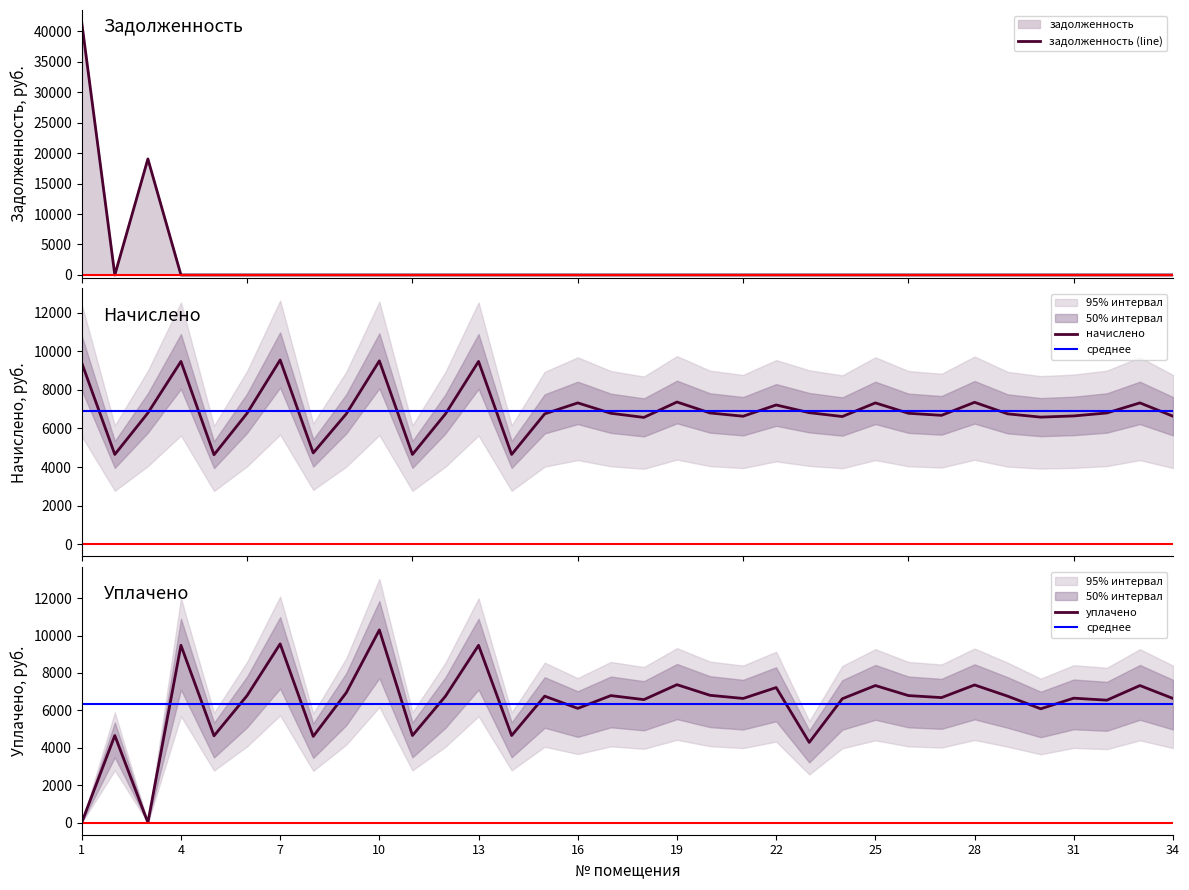

At which label does начислено first exceed 6789?

1